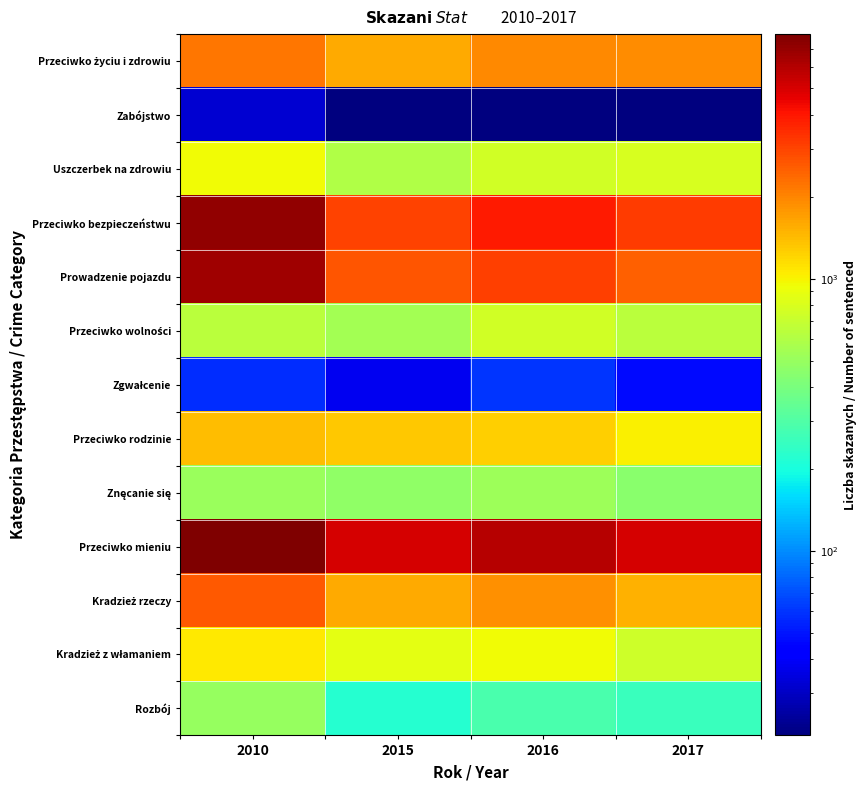

How many series are shown in this chart?

13